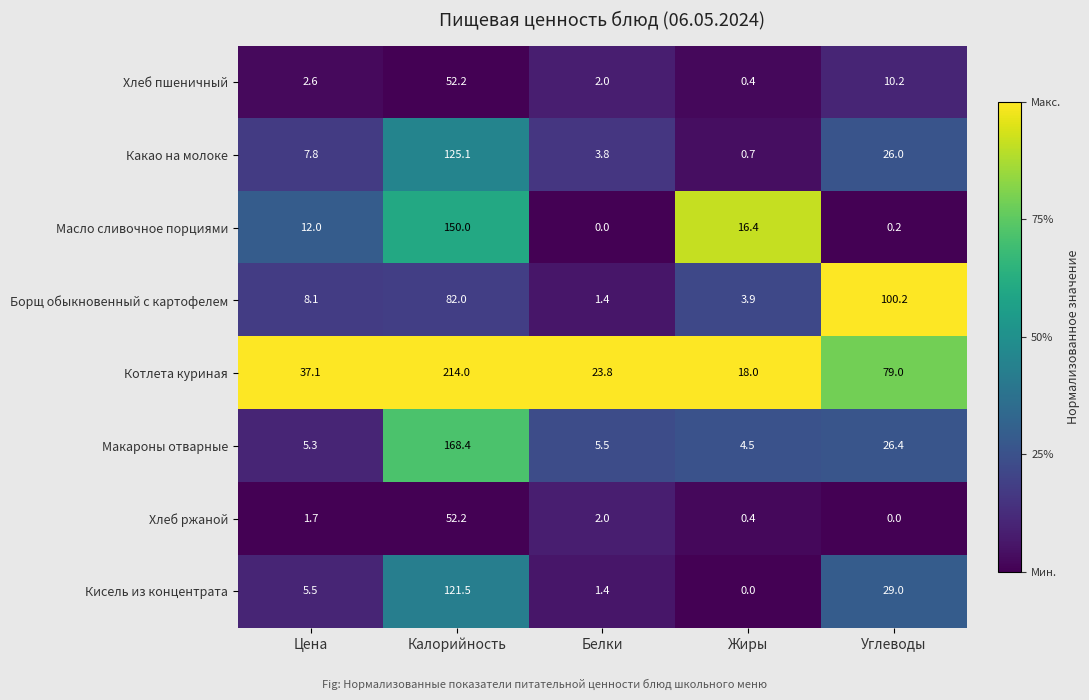

What is the spread (max minus min) of values at Жиры?

18.0